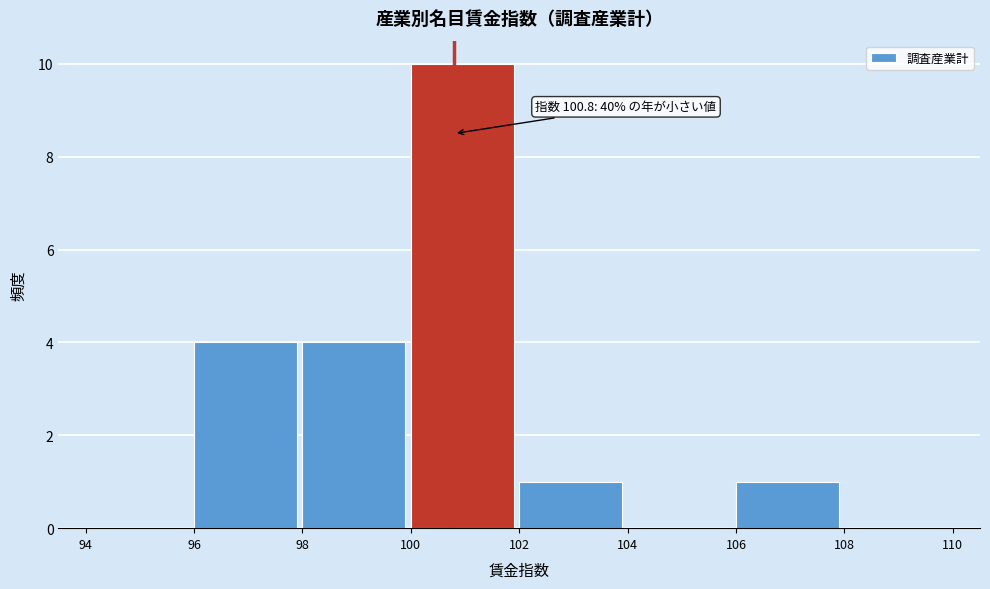

Over which range of the x-axis is the bar tallest?

100 to 102